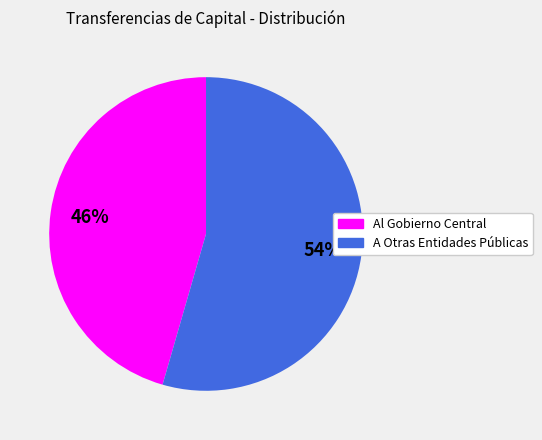

Which has a higher value, Al Gobierno Central or A Otras Entidades Públicas?

A Otras Entidades Públicas